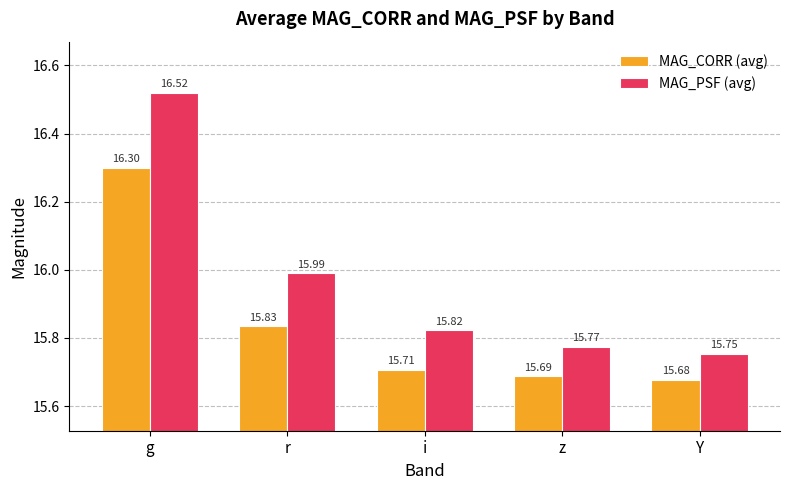

What is the sum of the MAG_PSF (avg) values at Y and r?

31.7